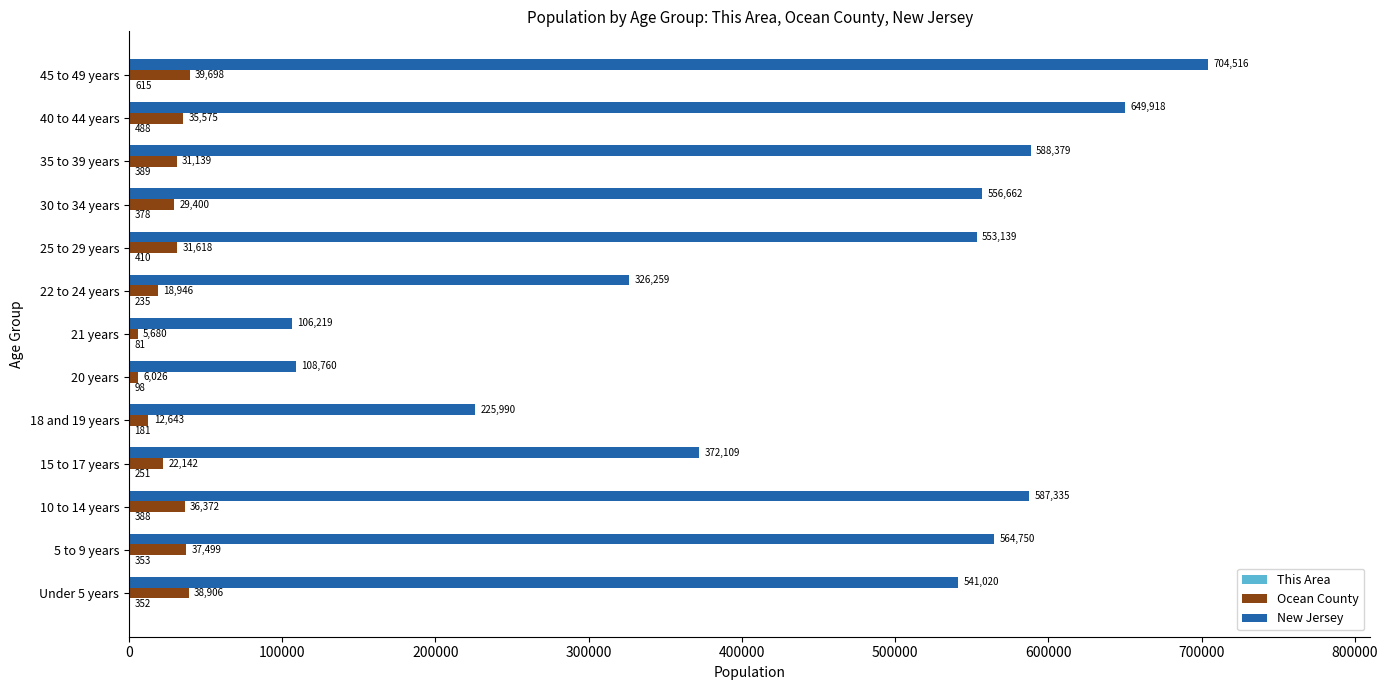

Between 10 to 14 years and 45 to 49 years, which series saw the biggest shift?

New Jersey